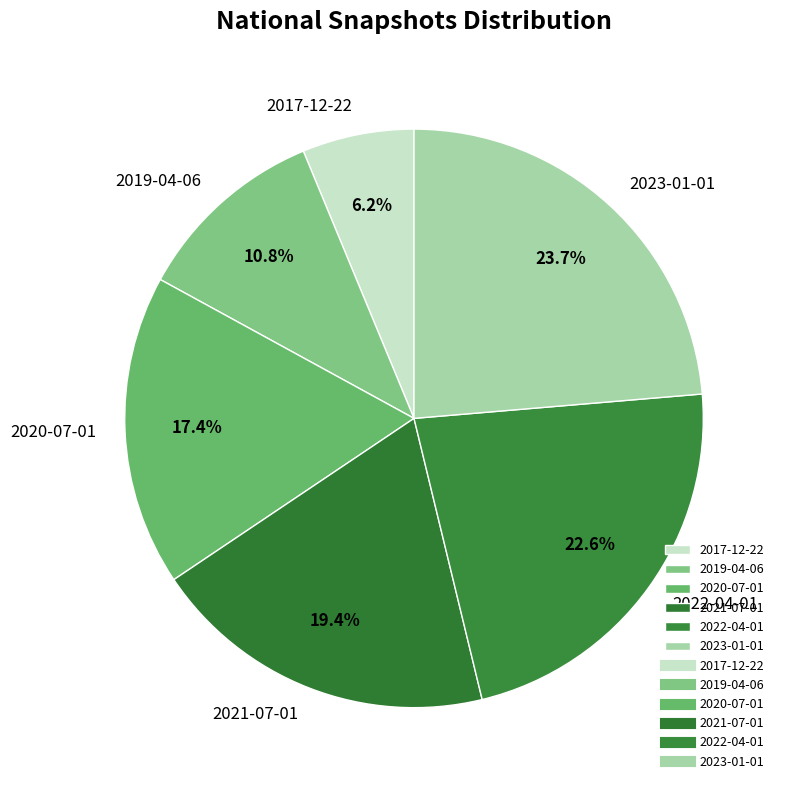

How many segments does this pie chart have?

6